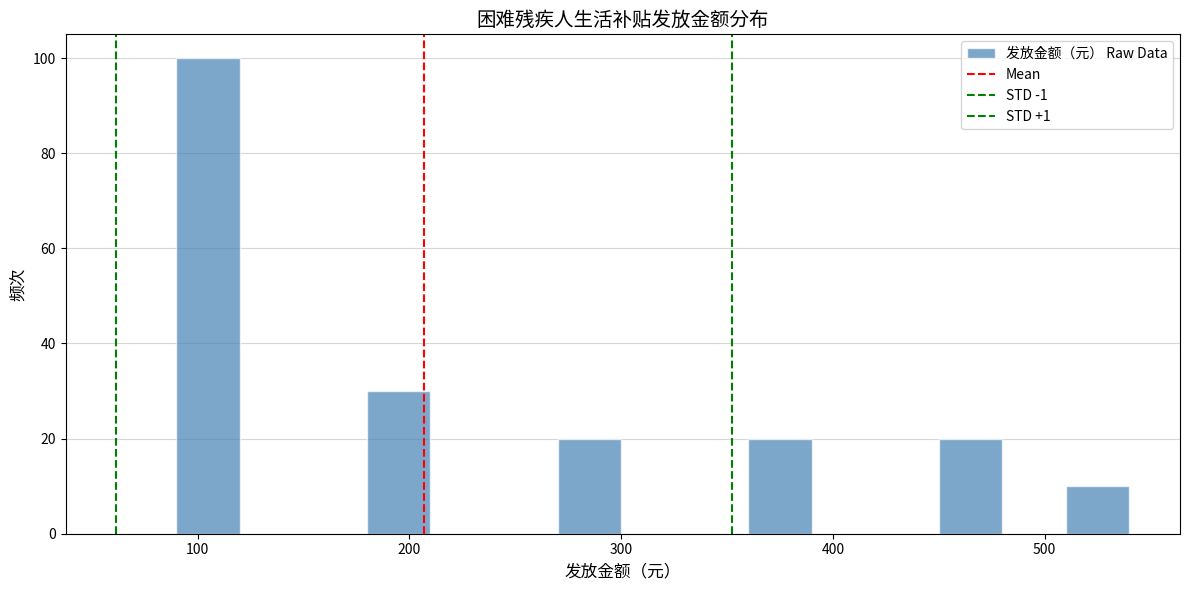

Read against the x-axis, roughly where is the centre of the tallest bar?

110